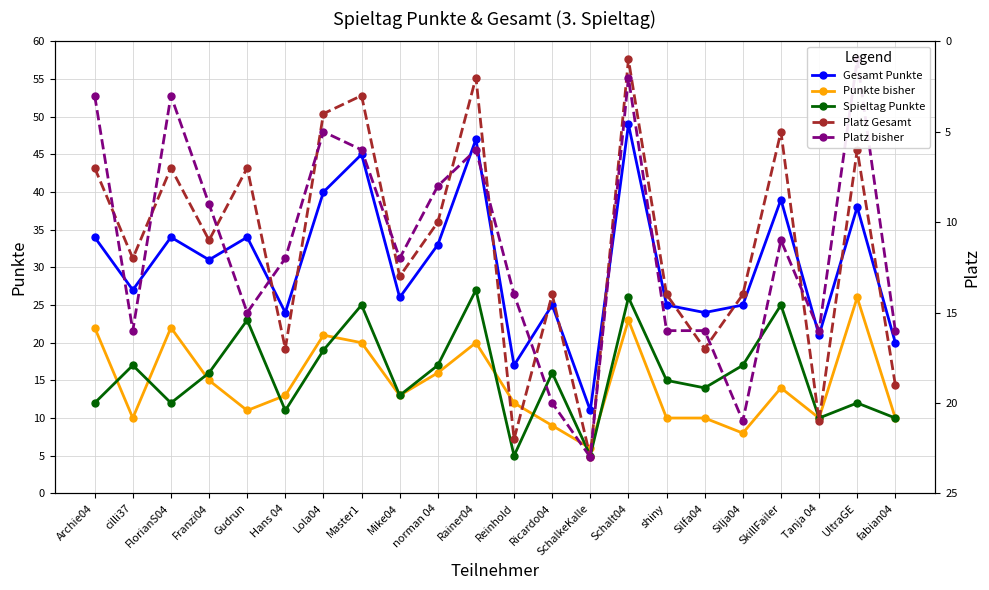

Is the value of Gesamt Punkte at cilli37 greater than the value of Punkte bisher at Hans 04?

Yes